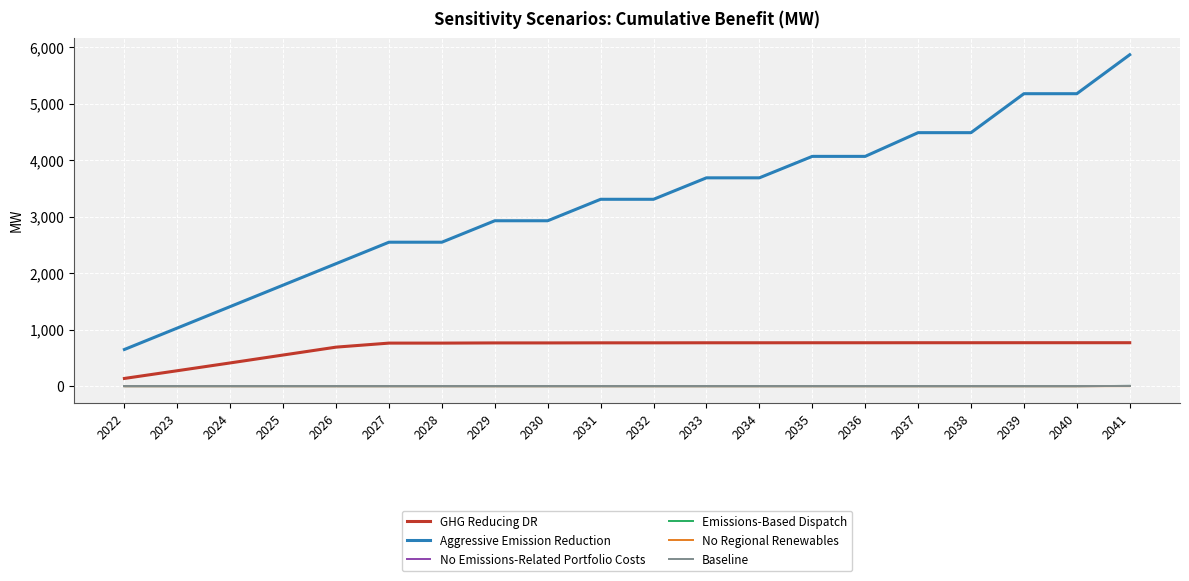

What are all the series names shown in the legend?

GHG Reducing DR, Aggressive Emission Reduction, No Emissions-Related Portfolio Costs, Emissions-Based Dispatch, No Regional Renewables, Baseline